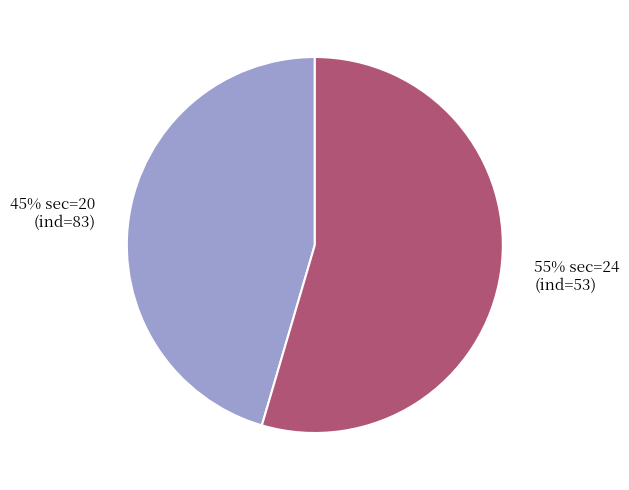

True or false: 45% sec=20 (ind=83) accounts for 45% of the total.

True